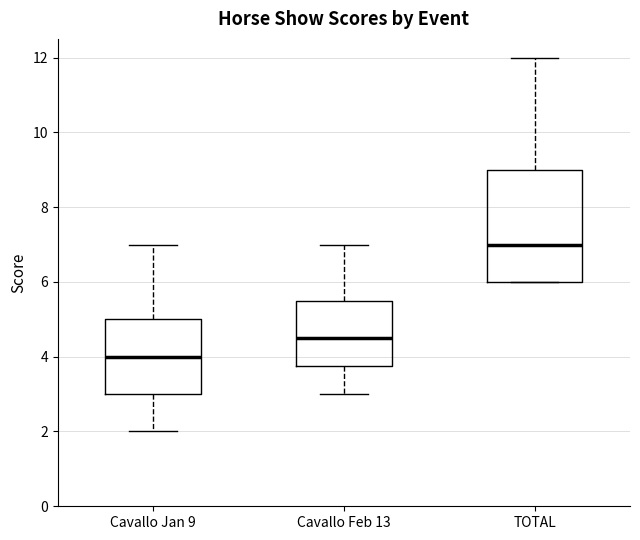

Which box has the lowest median line?

Cavallo Jan 9